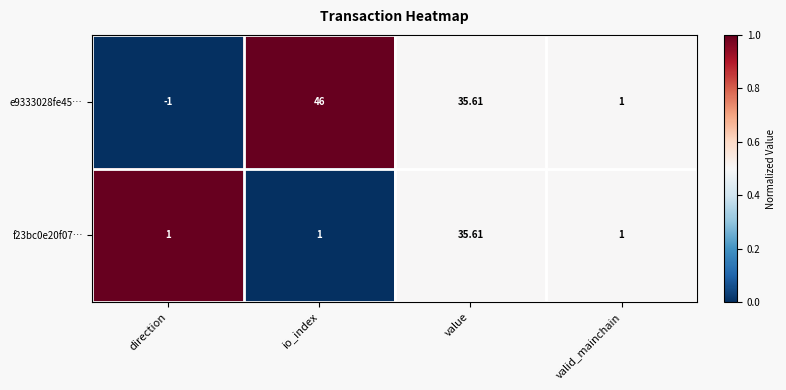

Which category has the highest value across all series?

io_index